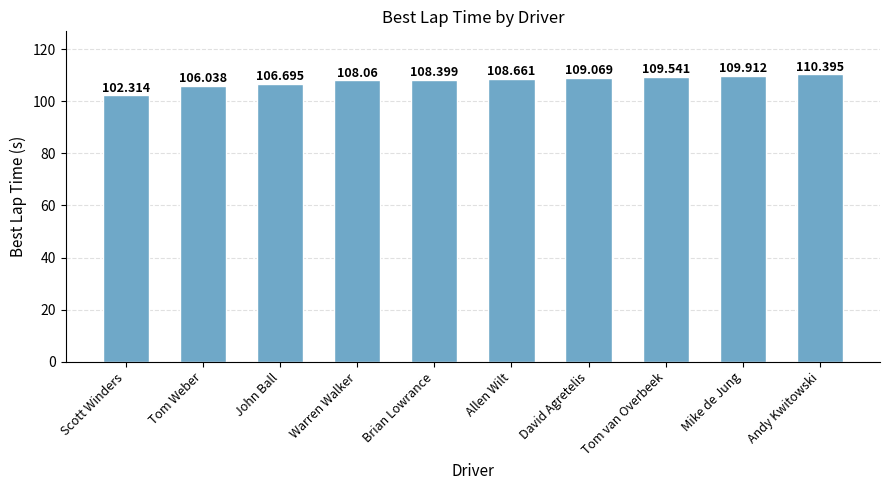

What is the approximate value at Andy Kwitowski?

110.4